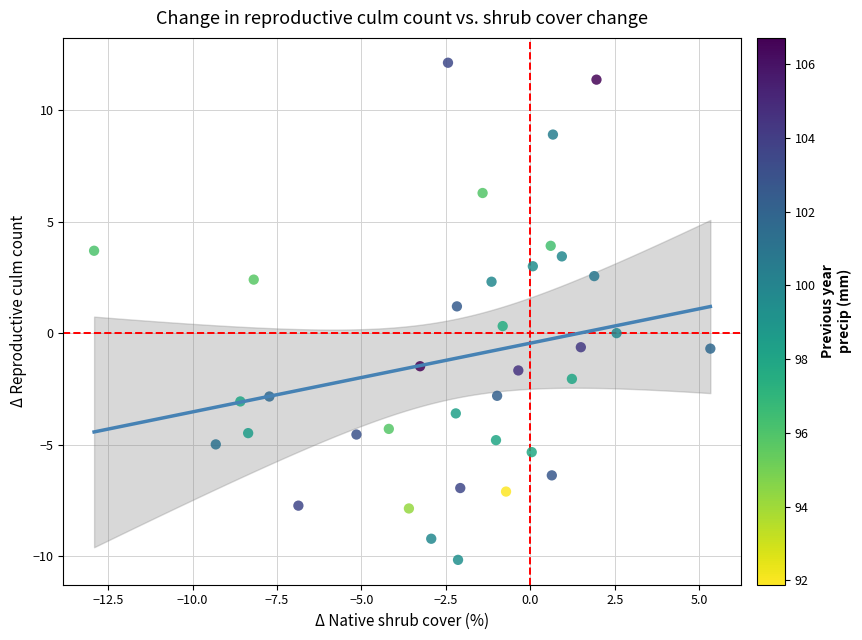

What is the range of X values (max minus min)?

18.2